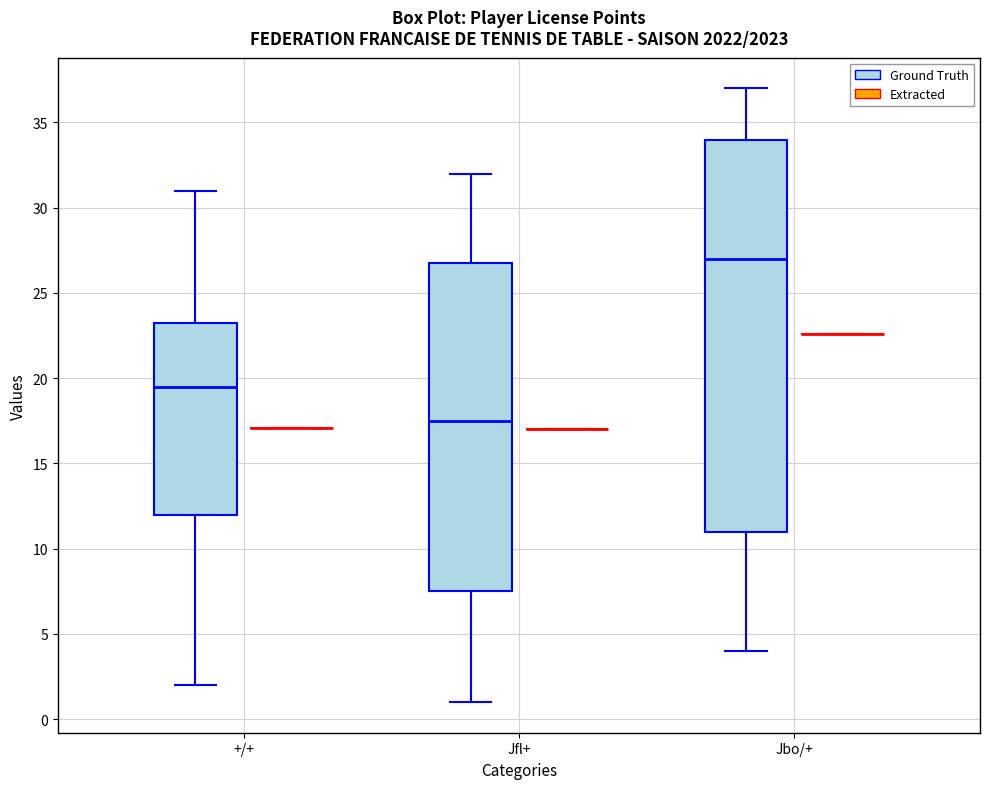

Which box is the tallest, from its lower edge to its upper edge?

Jbo/+ (Ground Truth)